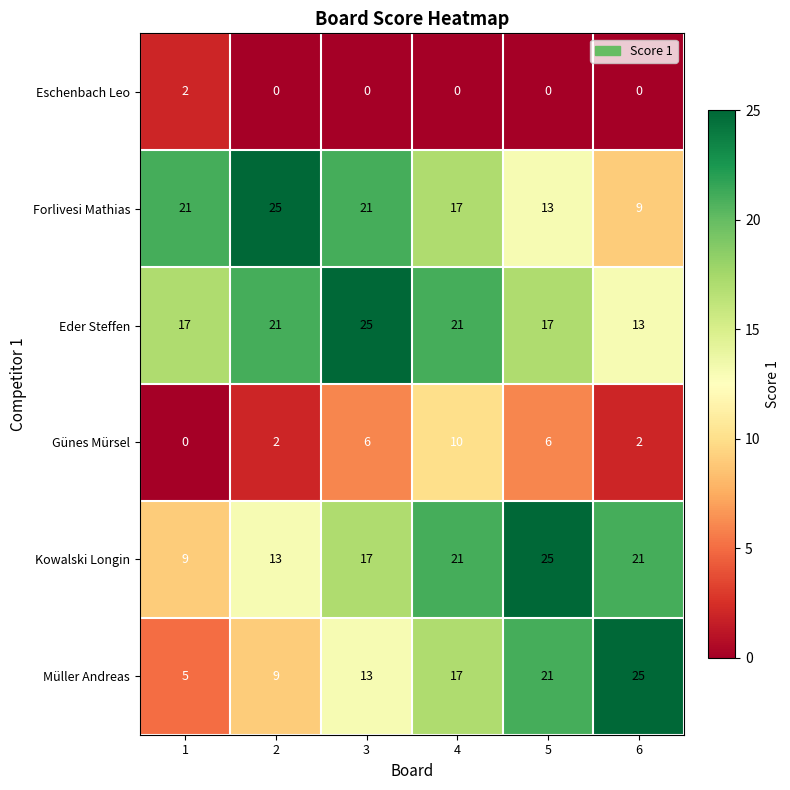

Which series has the largest range (max minus min)?

Müller Andreas